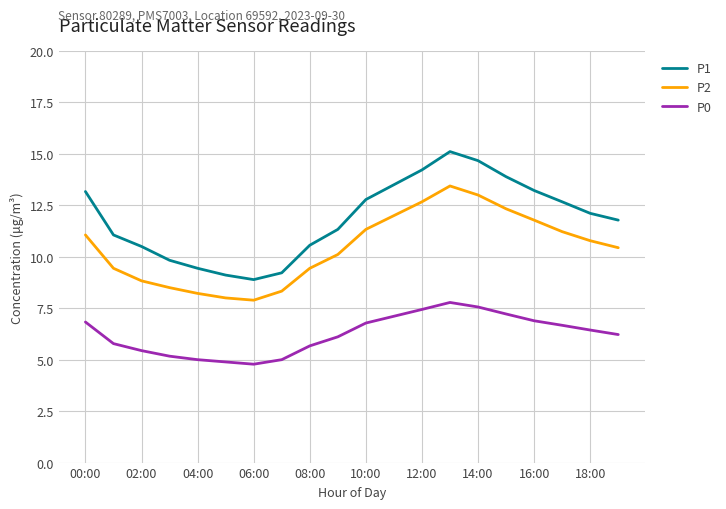

Which series has the widest spread of values?

P1